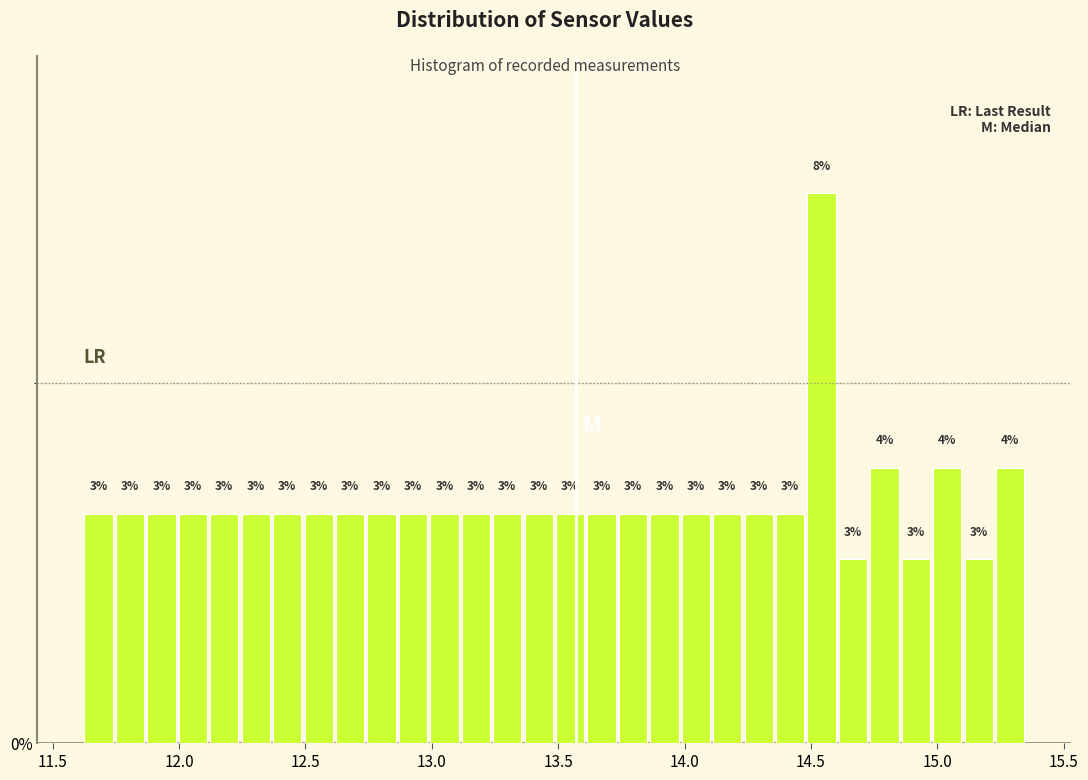

Around what value on the x-axis is the tallest bar? Give the approximate position of its centre, as read against the axis.

14.55